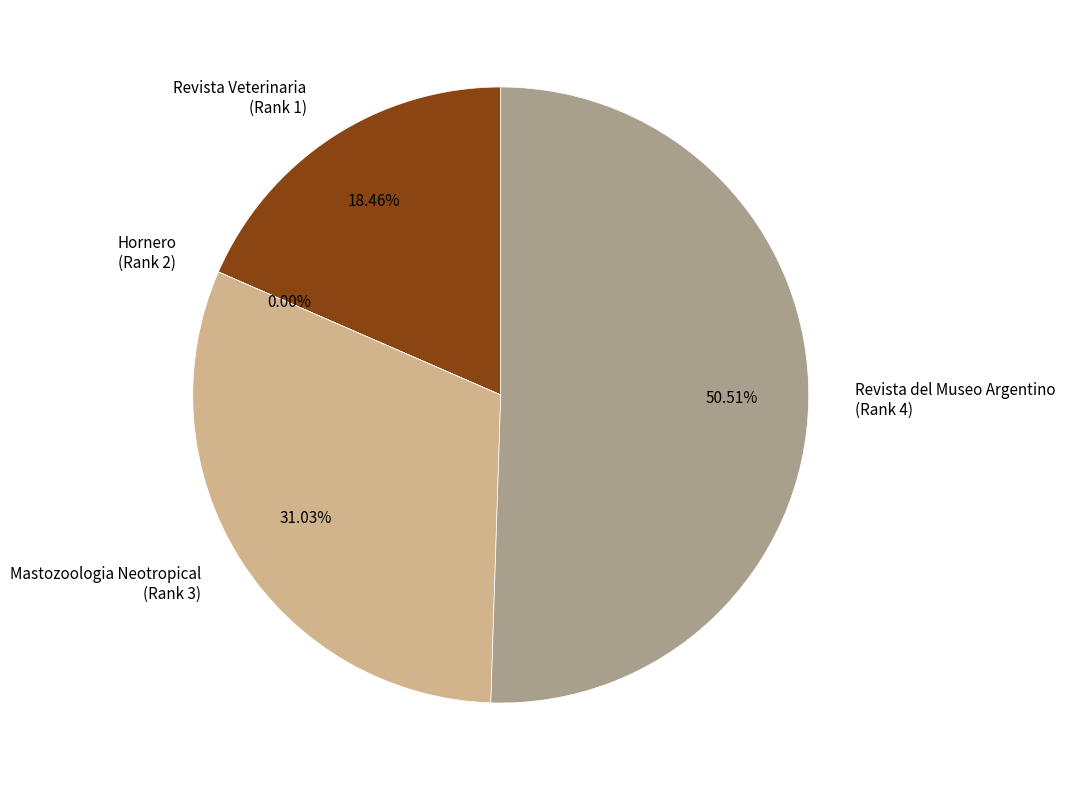

Is Revista del Museo Argentino (Rank 4) the majority of the pie?

Yes